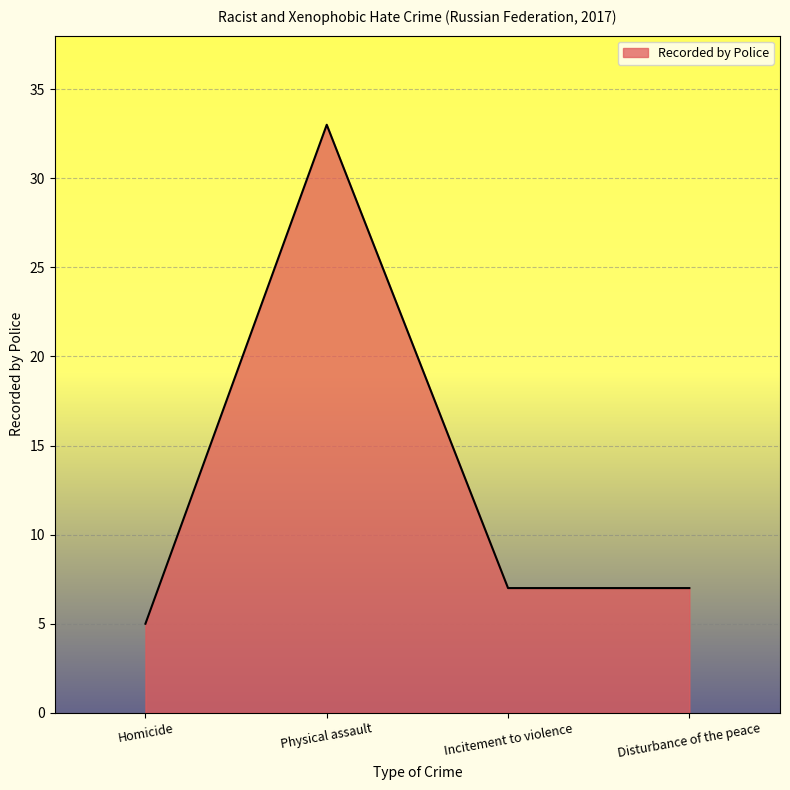

What is the smallest value displayed?

5